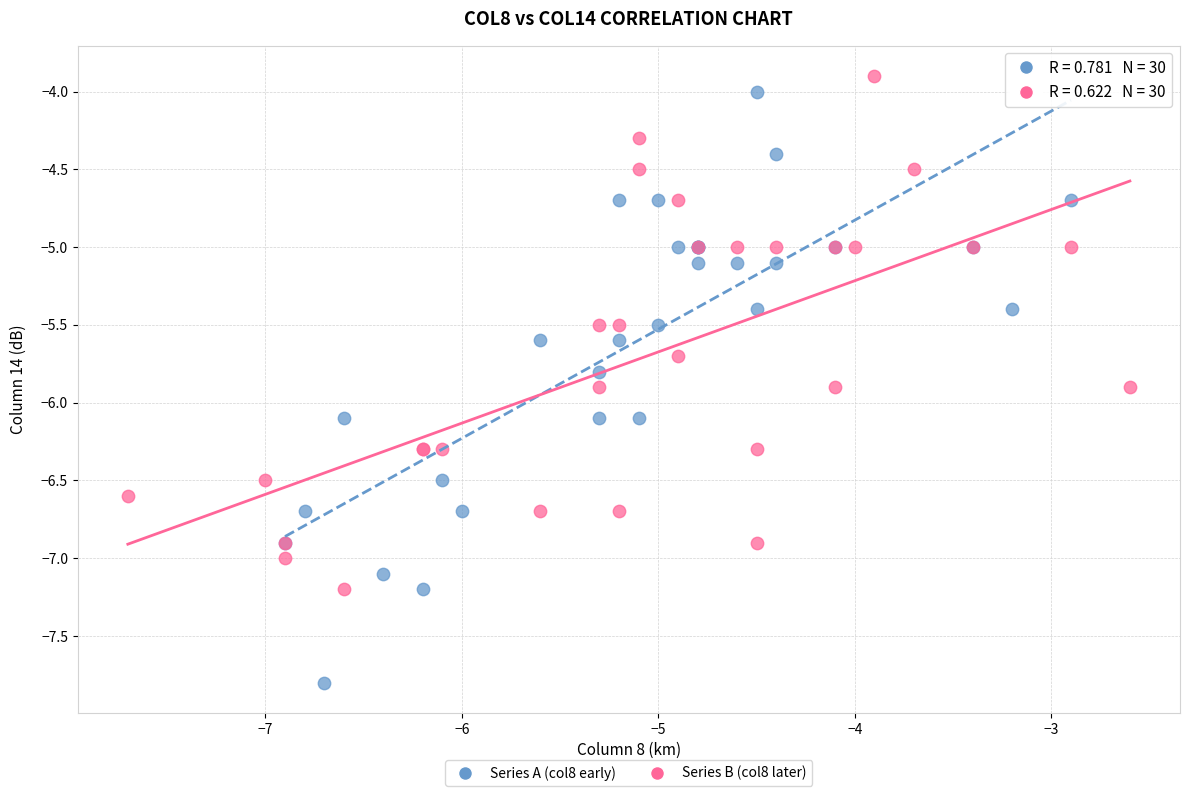

Which series contains the lowest Y value?

Series A (col8 early)